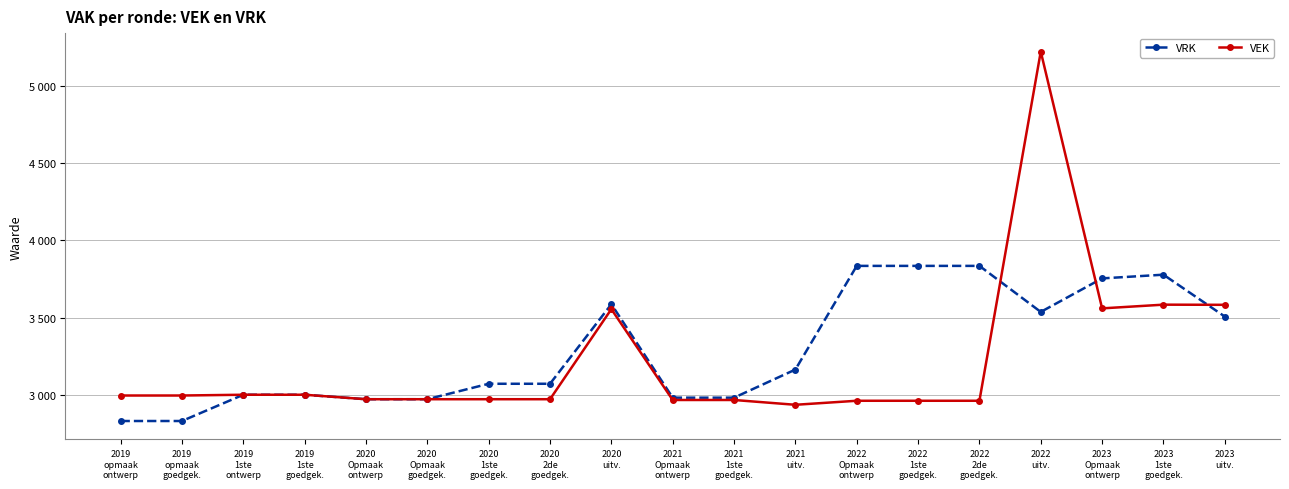

Reading left to right, list all the values displayed in this chart.

VRK: 2831	2831	3001	3001	2972	2972	3072	3072	3587	2982	2982	3164	3835	3835	3835	3537	3754	3778	3507
VEK: 2996	2996	3001	3001	2972	2972	2972	2972	3555	2967	2967	2936	2962	2962	2962	5222	3560	3584	3583